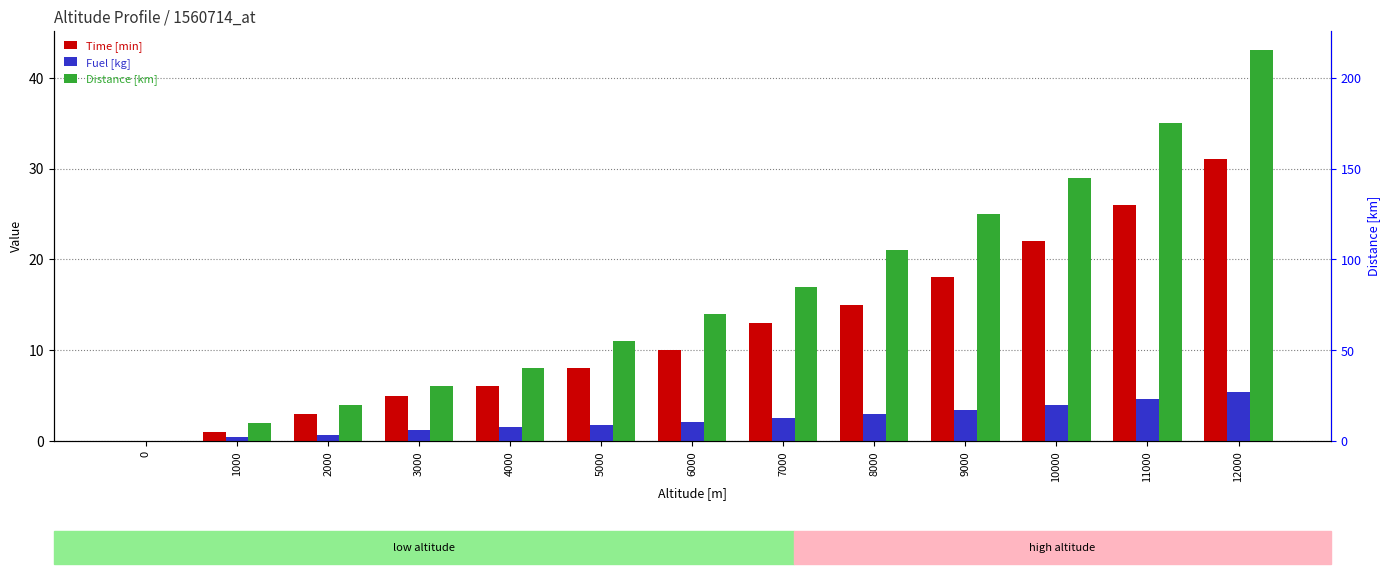

Rank the series at 9000 from highest to lowest value.

Distance [km], Time [min], Fuel [kg]